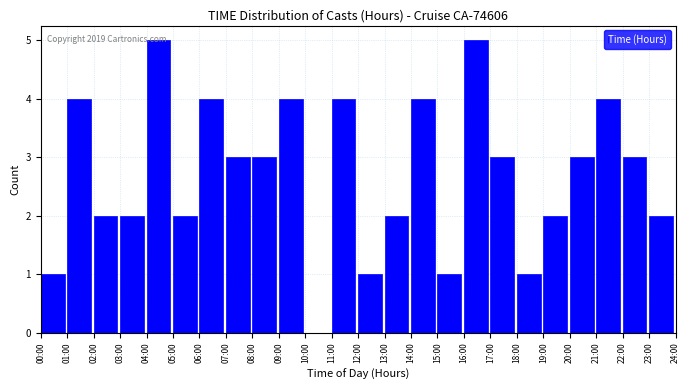

What is the maximum value shown in the chart?

5